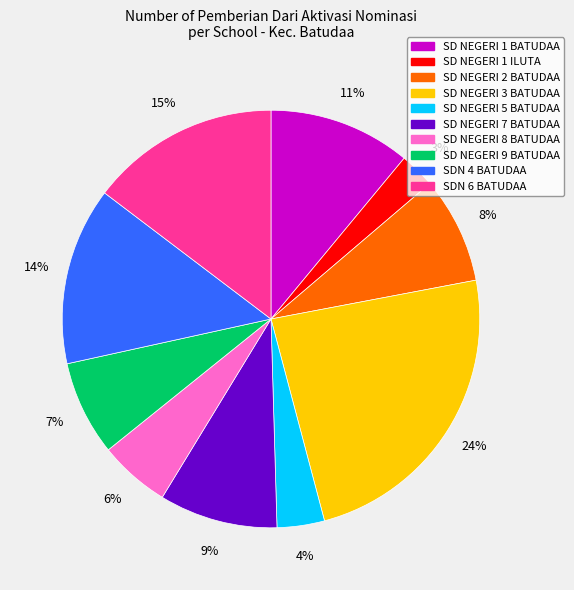

To the nearest percent, what is the difference between the largest and smallest slice percentages?

21%